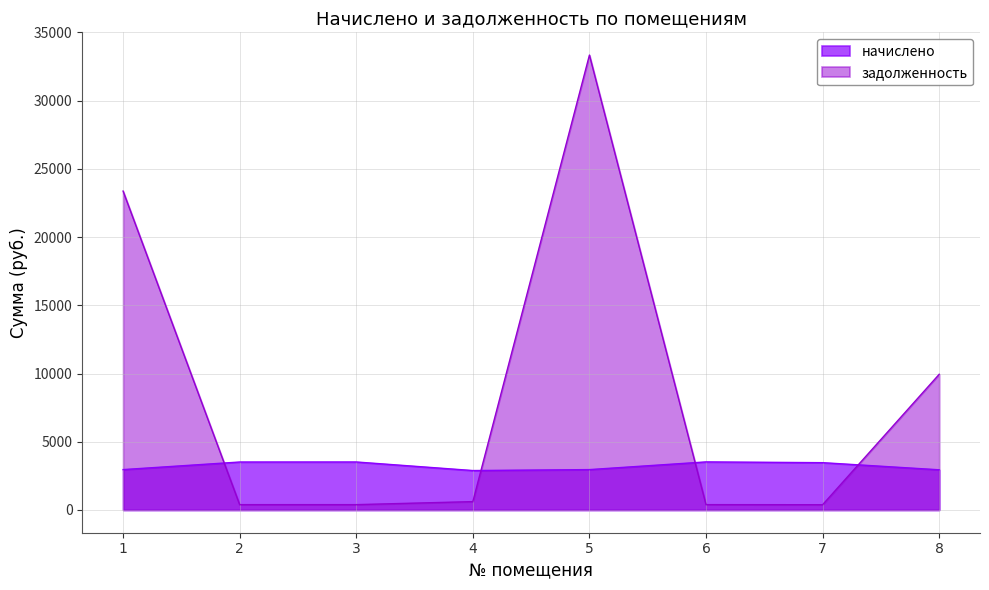

How many lines are shown in the chart?

2